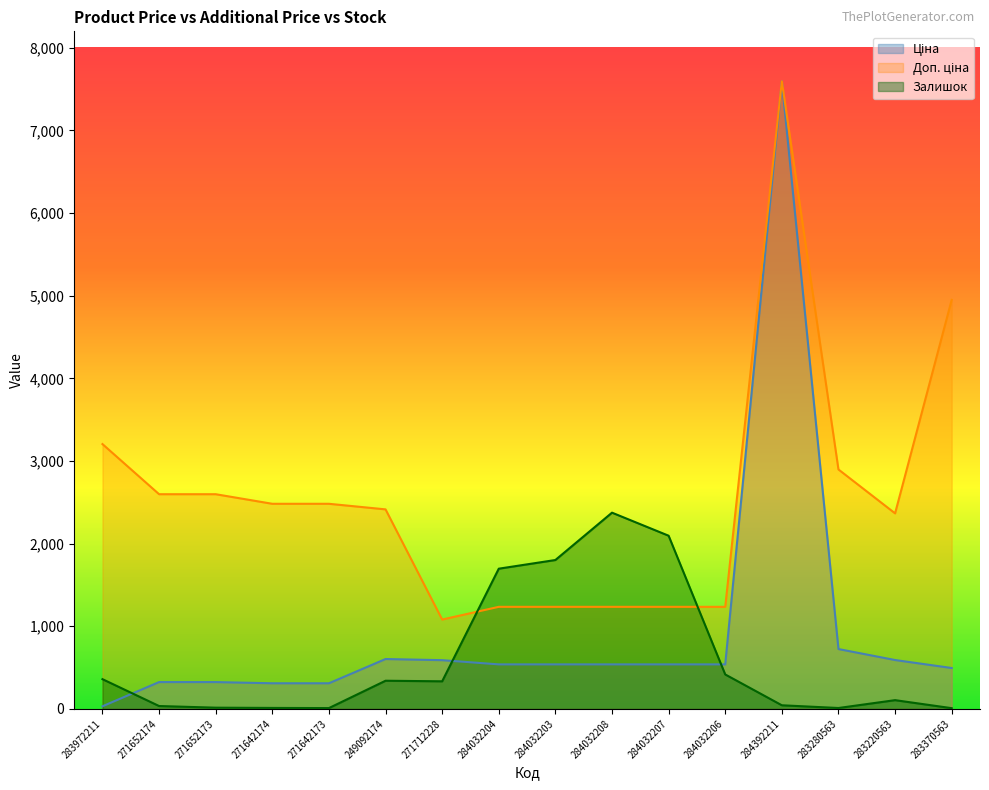

What is the greatest value displayed?

7596.5